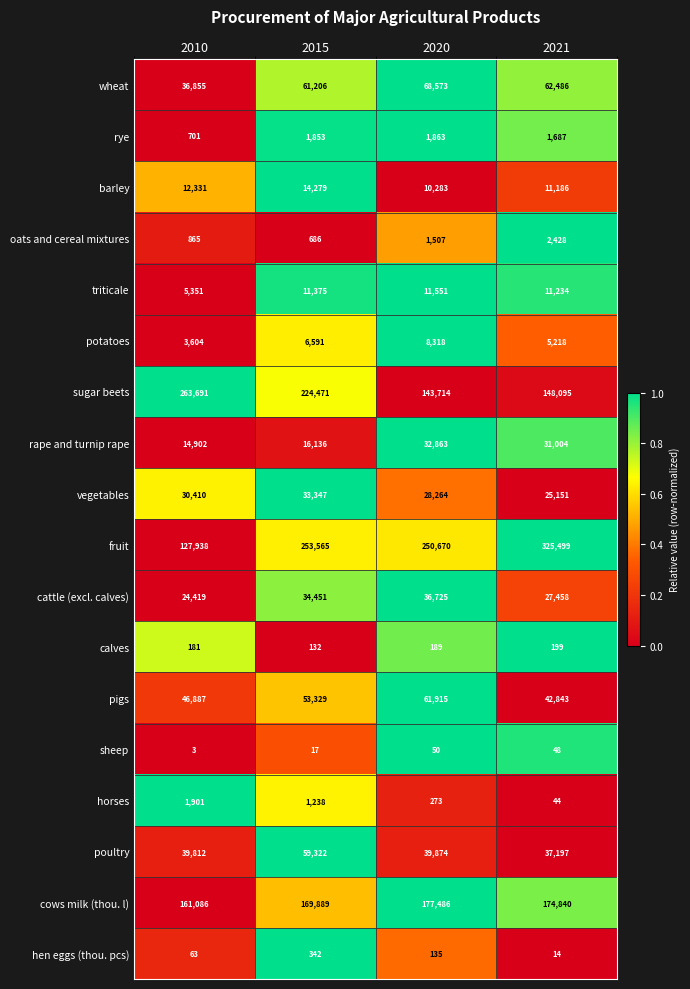

What is the difference between the vegetables values at 2010 and 2015?

2937